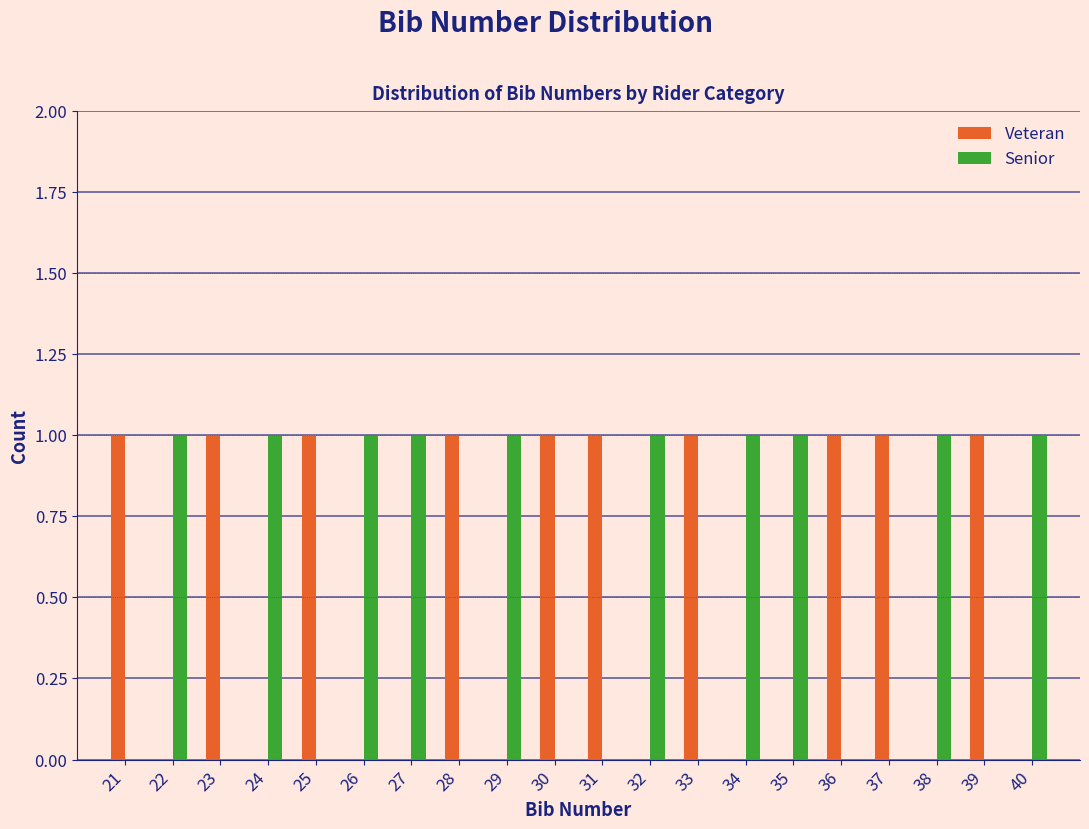

Reading left to right, transcribe this chart: for each range on the x-axis, give the height of each series' bar. The values are not printed on the chart, so give them approximately, as read against the axis.

20.5 to 21.5: Veteran=1	Senior=0
21.5 to 22.5: Veteran=0	Senior=1
22.5 to 23.5: Veteran=1	Senior=0
23.5 to 24.5: Veteran=0	Senior=1
24.5 to 25.5: Veteran=1	Senior=0
25.5 to 26.5: Veteran=0	Senior=1
26.5 to 27.5: Veteran=0	Senior=1
27.5 to 28.5: Veteran=1	Senior=0
28.5 to 29.5: Veteran=0	Senior=1
29.5 to 30.5: Veteran=1	Senior=0
30.5 to 31.5: Veteran=1	Senior=0
31.5 to 32.5: Veteran=0	Senior=1
32.5 to 33.5: Veteran=1	Senior=0
33.5 to 34.5: Veteran=0	Senior=1
34.5 to 35.5: Veteran=0	Senior=1
35.5 to 36.5: Veteran=1	Senior=0
36.5 to 37.5: Veteran=1	Senior=0
37.5 to 38.5: Veteran=0	Senior=1
38.5 to 39.5: Veteran=1	Senior=0
39.5 to 40.5: Veteran=0	Senior=1